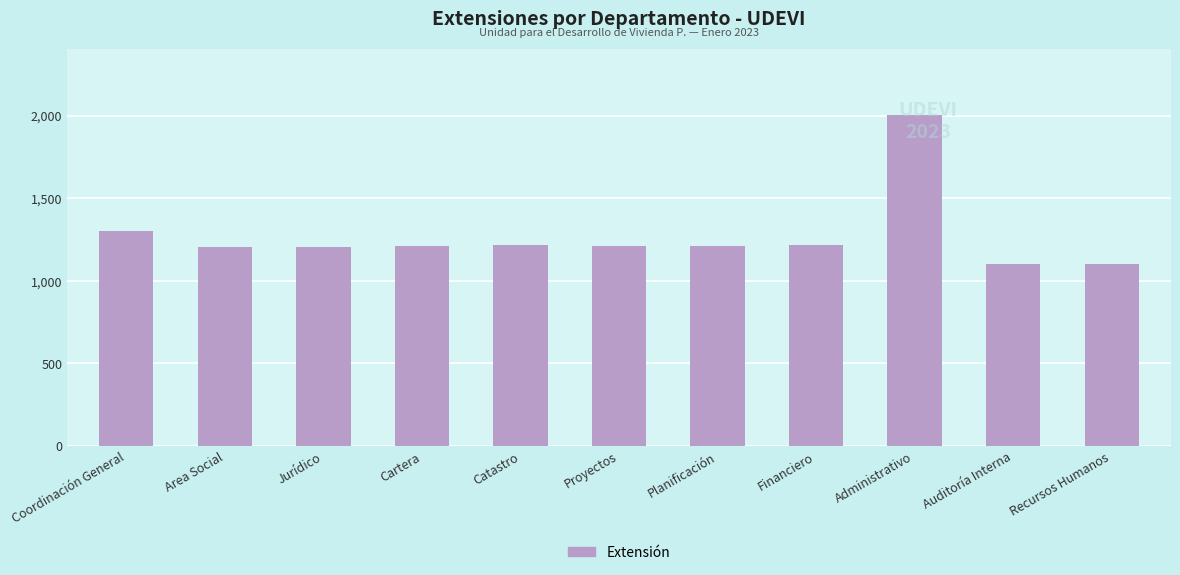

What is the label of the 11th bar from the left?

Recursos Humanos